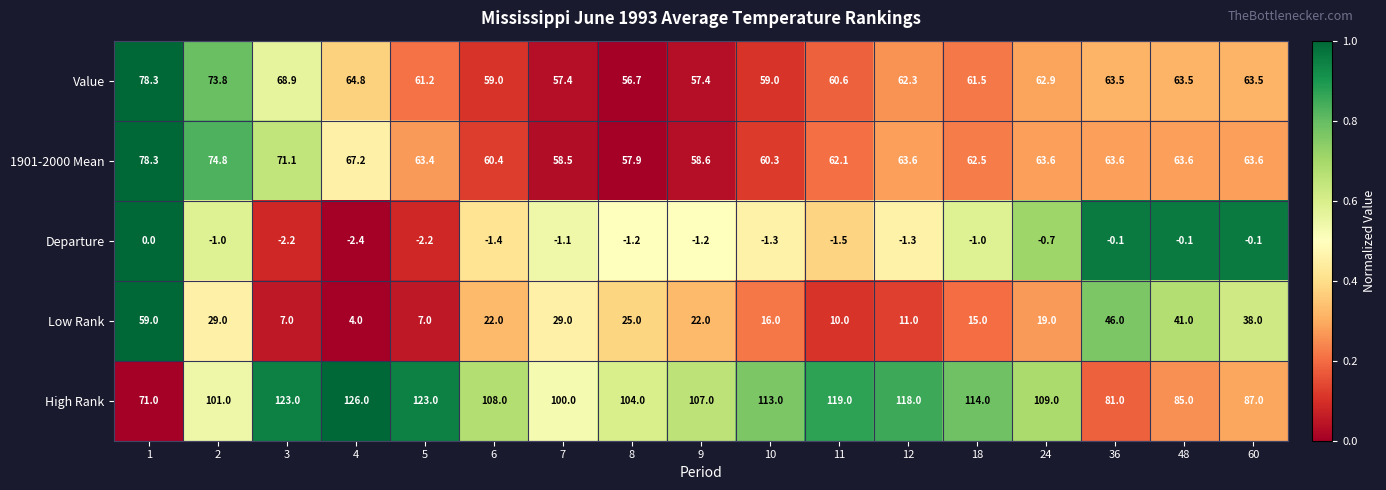

The Low Rank series shows 20.4 at 18. True or false?

False